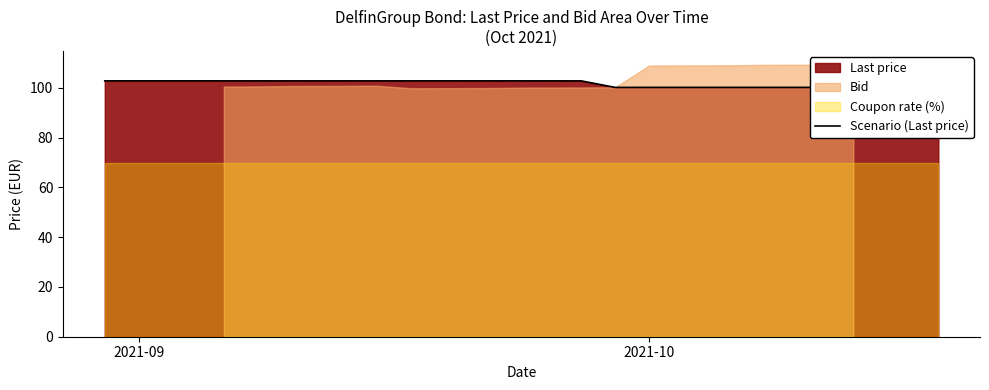

What is the value of the 8th point from the left?

102.8